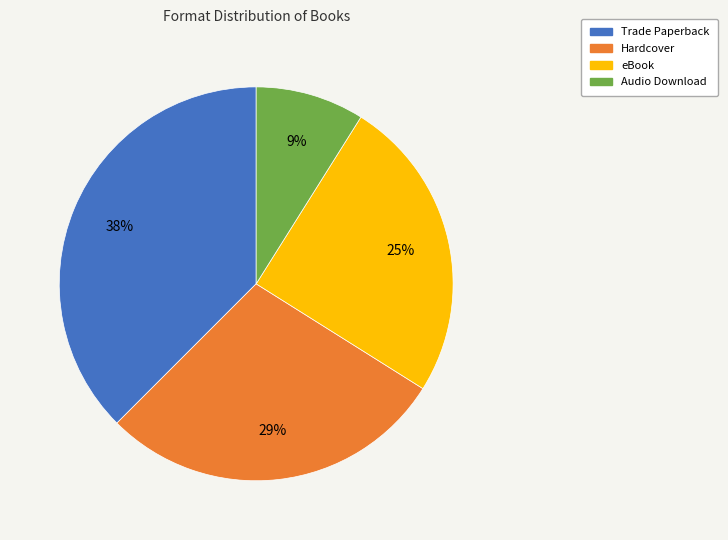

Combined, do Trade Paperback and Hardcover account for over 50%?

Yes